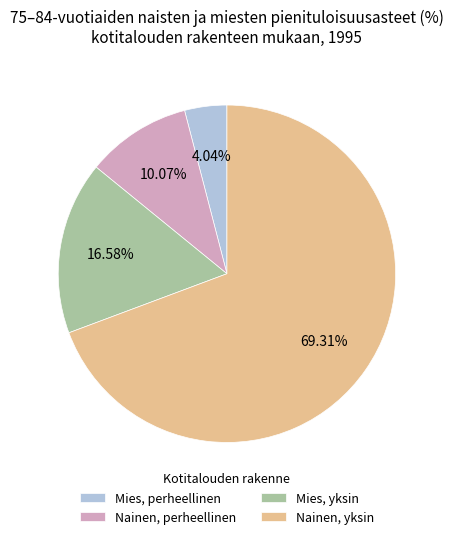

Between Nainen, yksin and Mies, perheellinen, which is larger?

Nainen, yksin